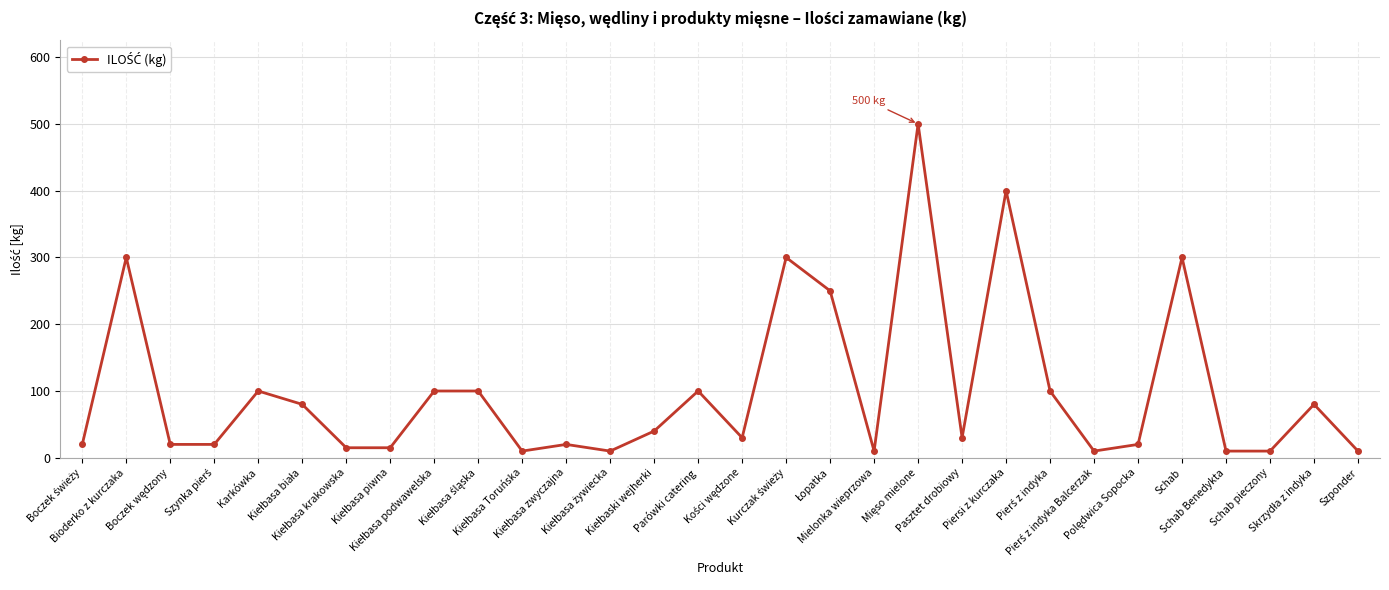

What is the maximum value shown in the chart?

500